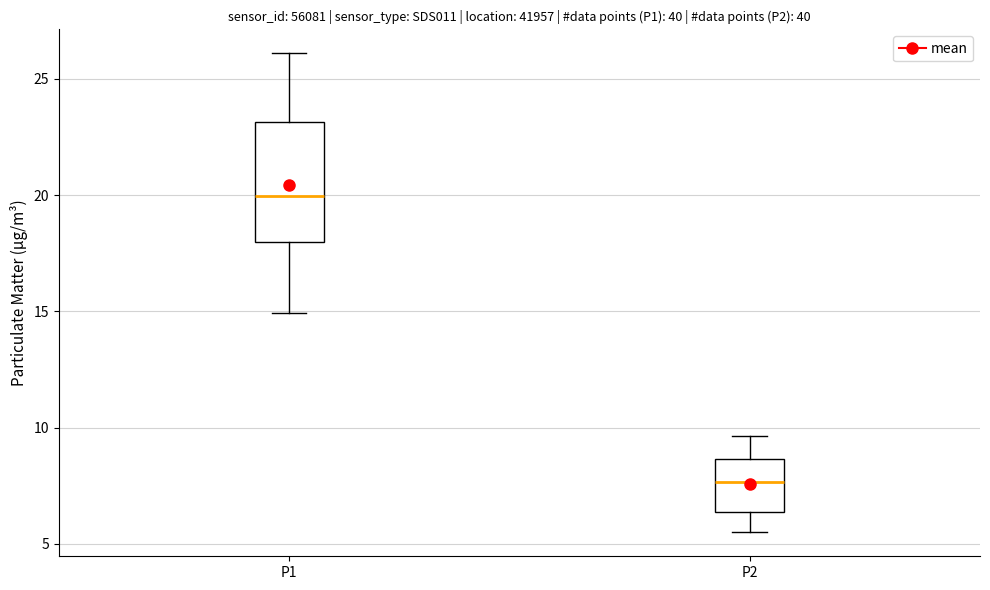

Comparing the boxes themselves (not the whiskers), which one is the tallest?

P1